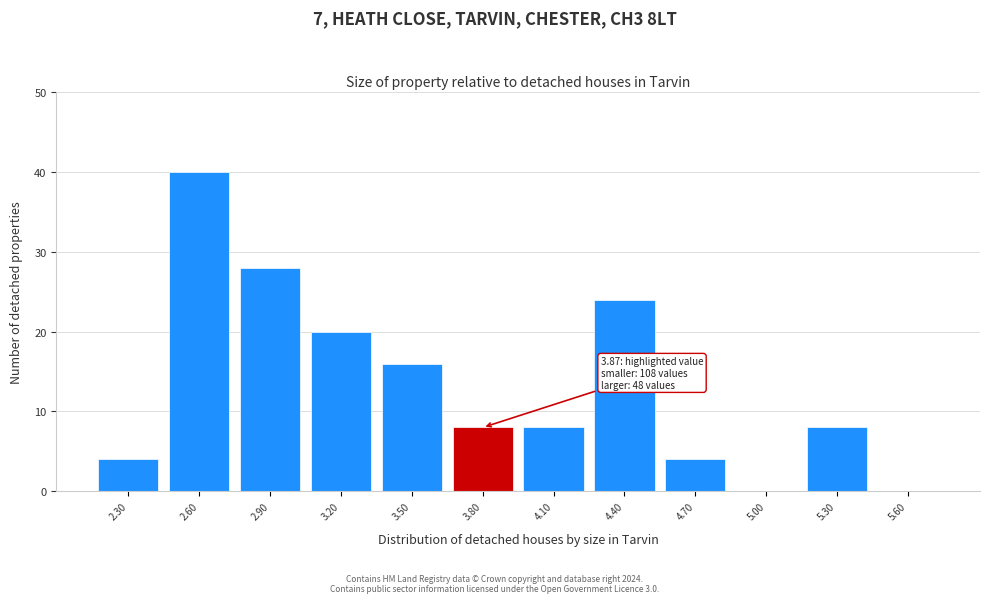

Reading left to right, list all the values displayed in this chart.

2.30=4	2.60=40	2.90=28	3.20=20	3.50=16	3.80=8	4.10=8	4.40=24	4.70=4	5.00=0	5.30=8	5.60=0